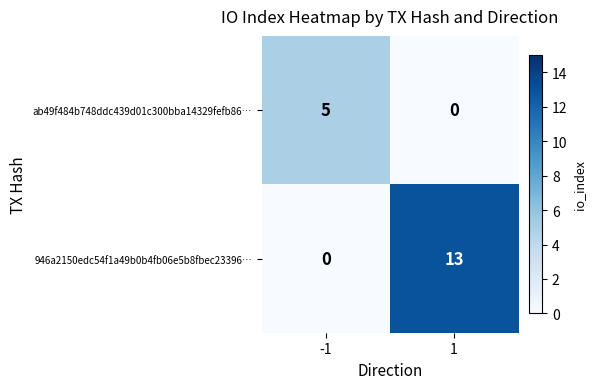

What is the total value across all series at 1?

13